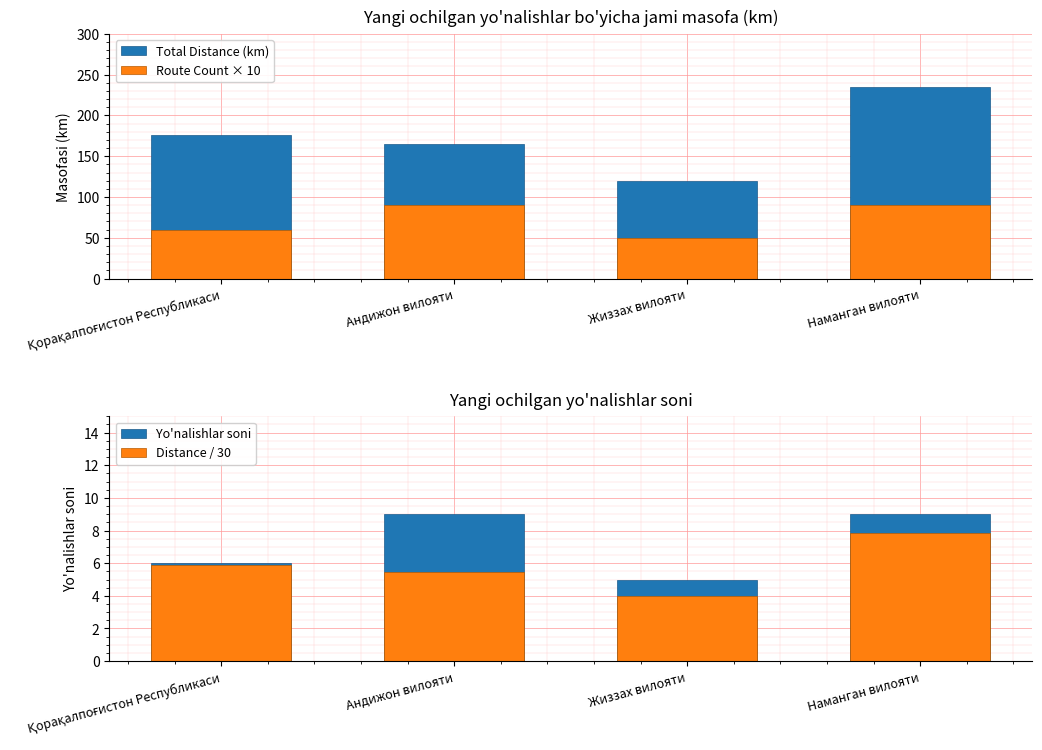

Which series has the largest total across all categories?

Total Distance (km)